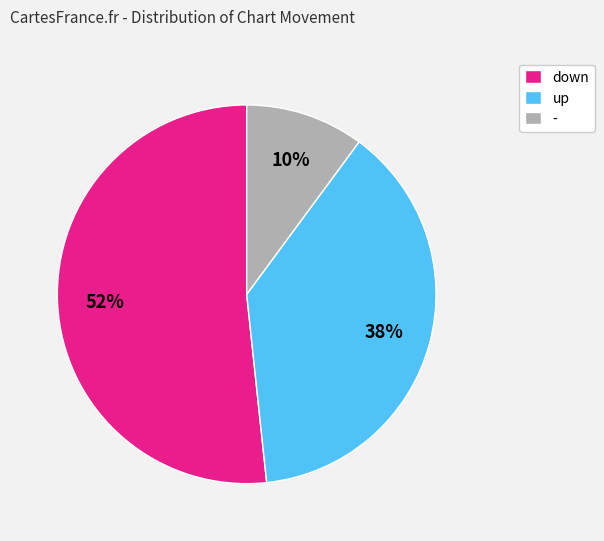

To the nearest percent, what portion does down represent?

52%